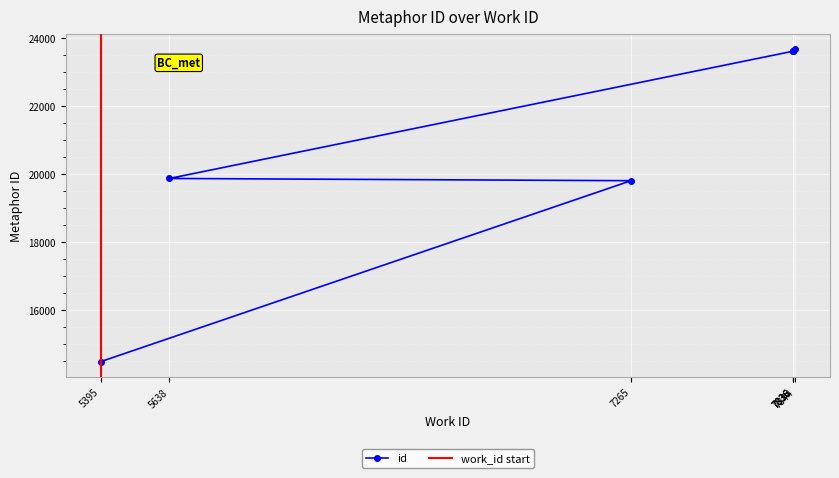

List the labels in order of value, largest first.

7844, 7836, 7836, 7836, 5638, 7265, 5395